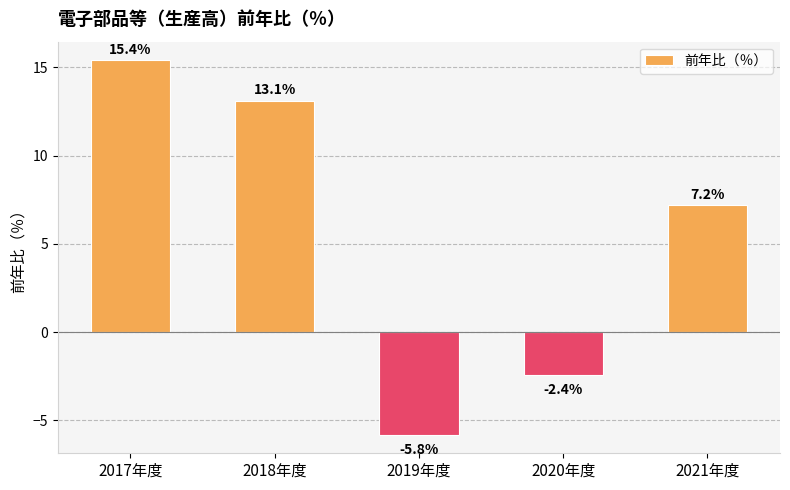

What is the sum of all values?

27.5